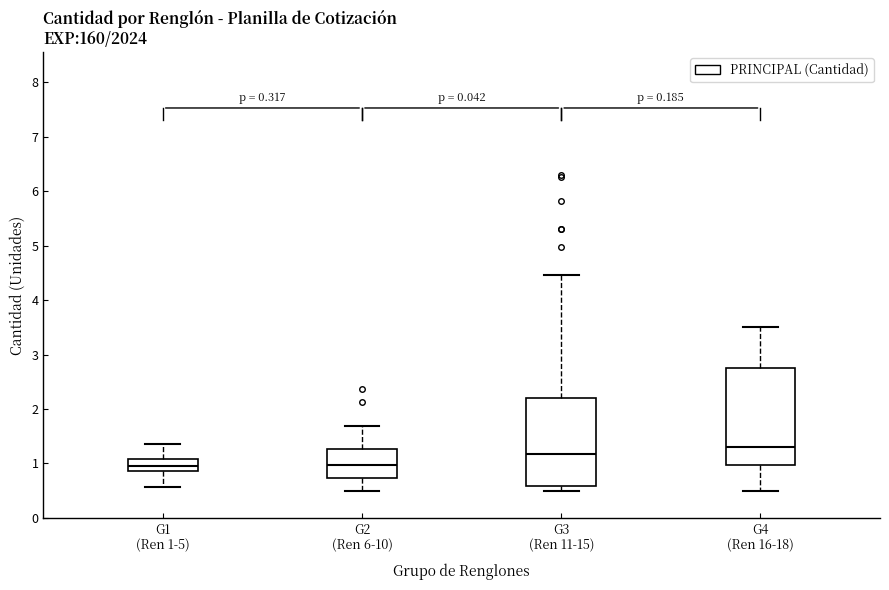

Which box is the tallest, from its lower edge to its upper edge?

G4 (Ren 16-18)